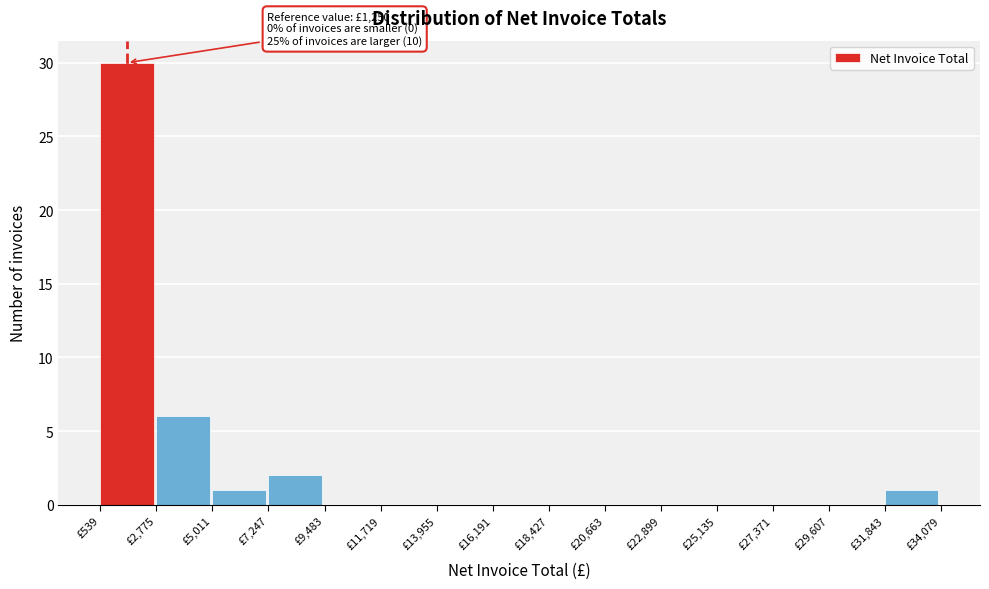

Over which range of the x-axis is the bar tallest?

500 to 3000